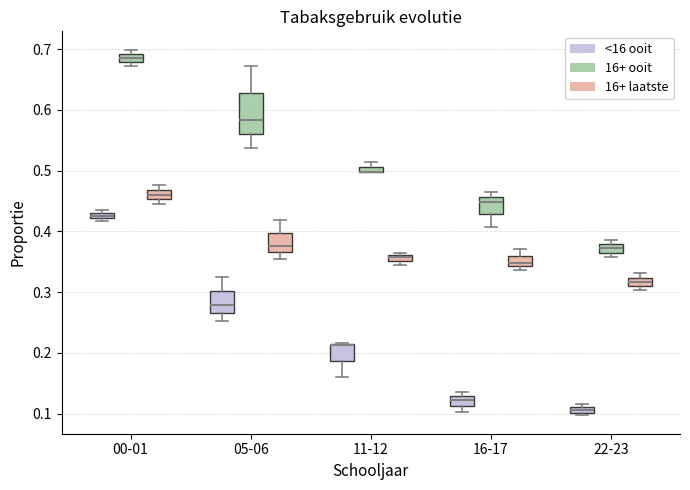

Comparing the boxes themselves (not the whiskers), which one is the tallest?

05-06 (16+ ooit)